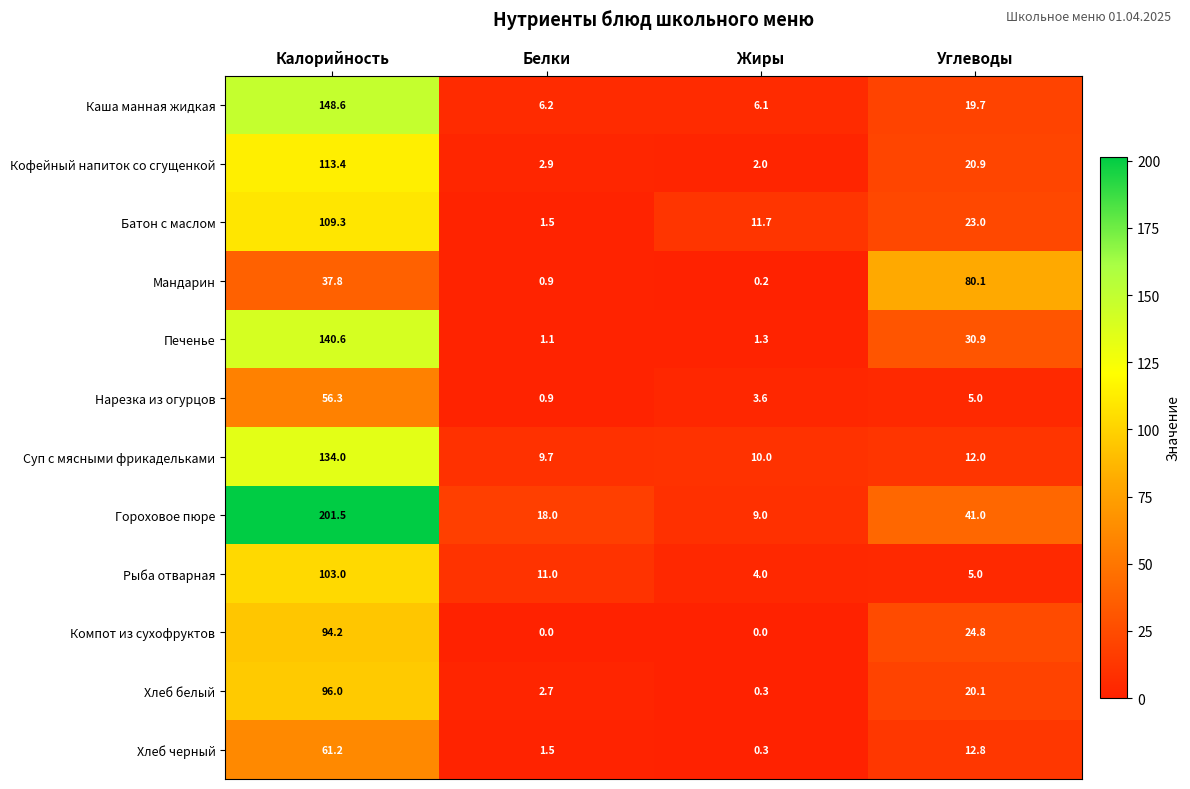

Between Калорийность and Белки, which series saw the biggest shift?

Гороховое пюре